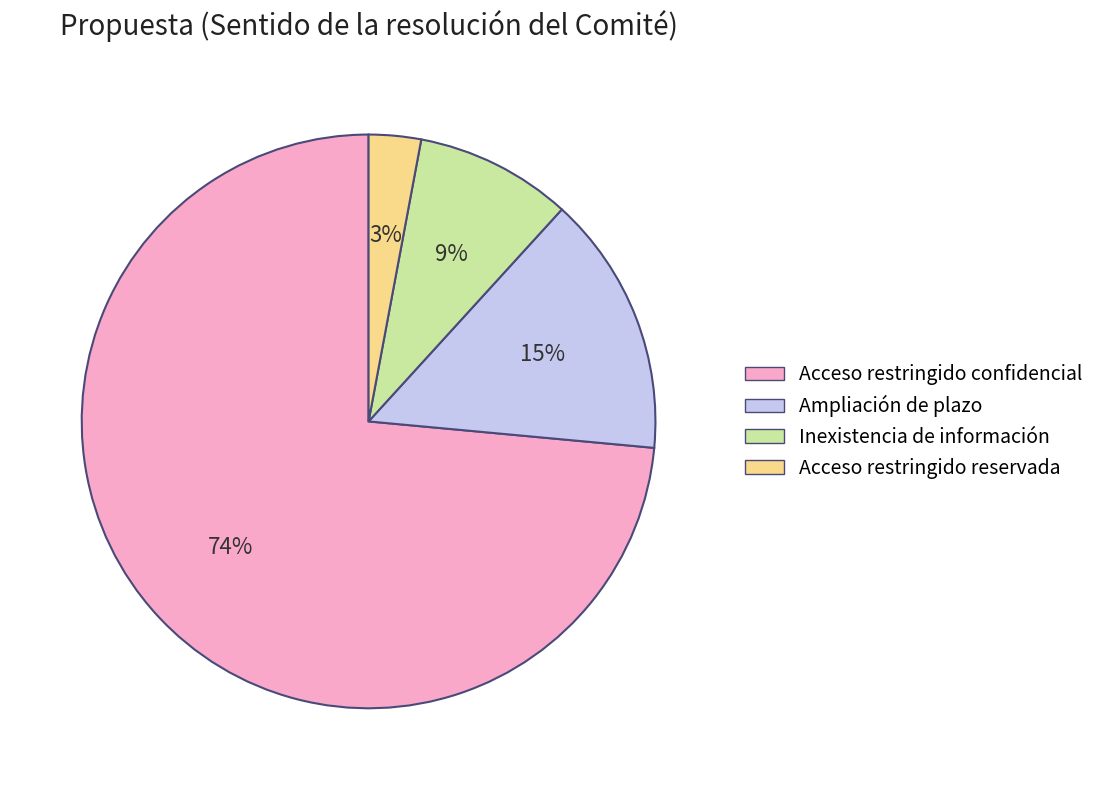

Is there a majority slice in this chart?

Yes